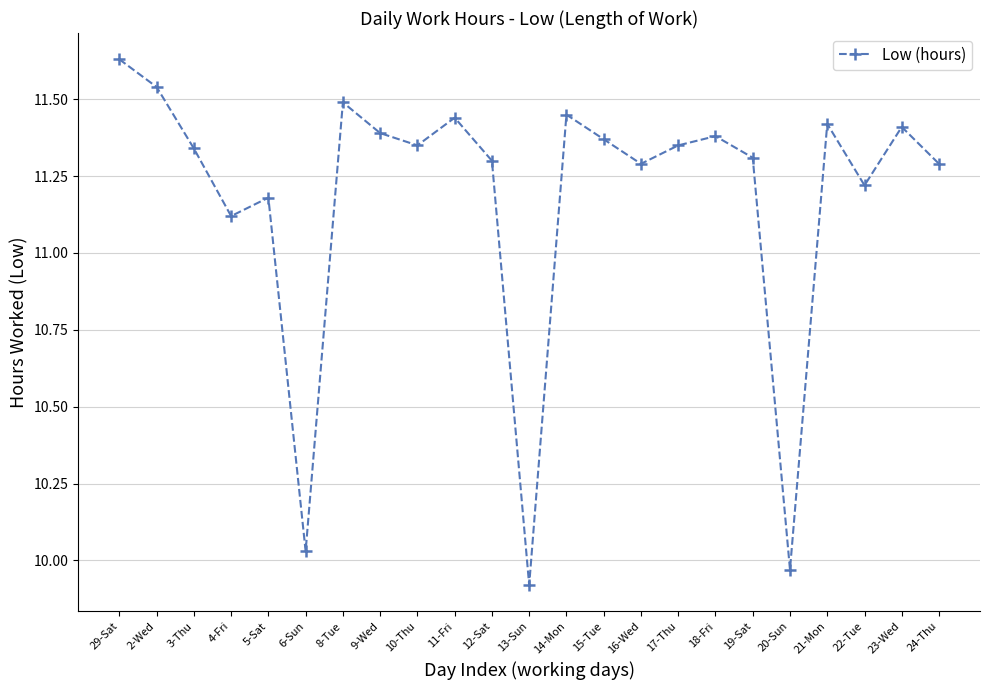

What is the label of the 23rd point from the right?

29-Sat